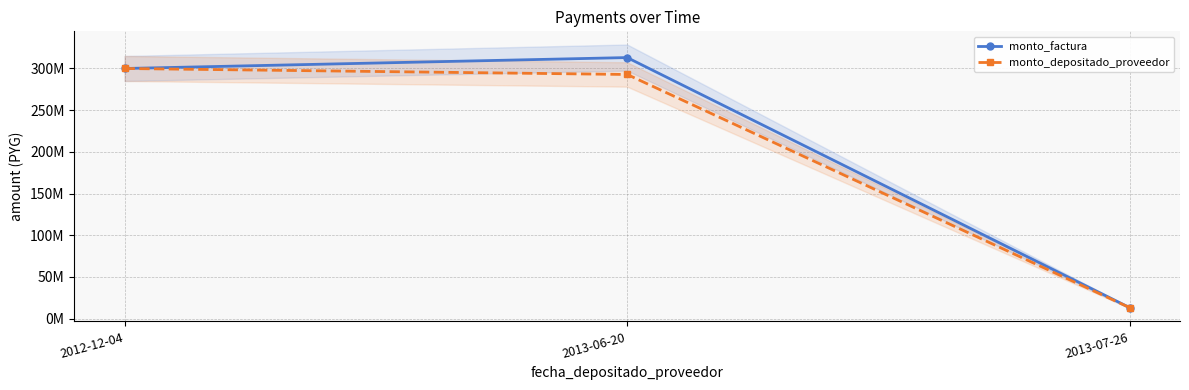

List the labels in order of monto_factura value, largest first.

2013-06-20, 2012-12-04, 2013-07-26